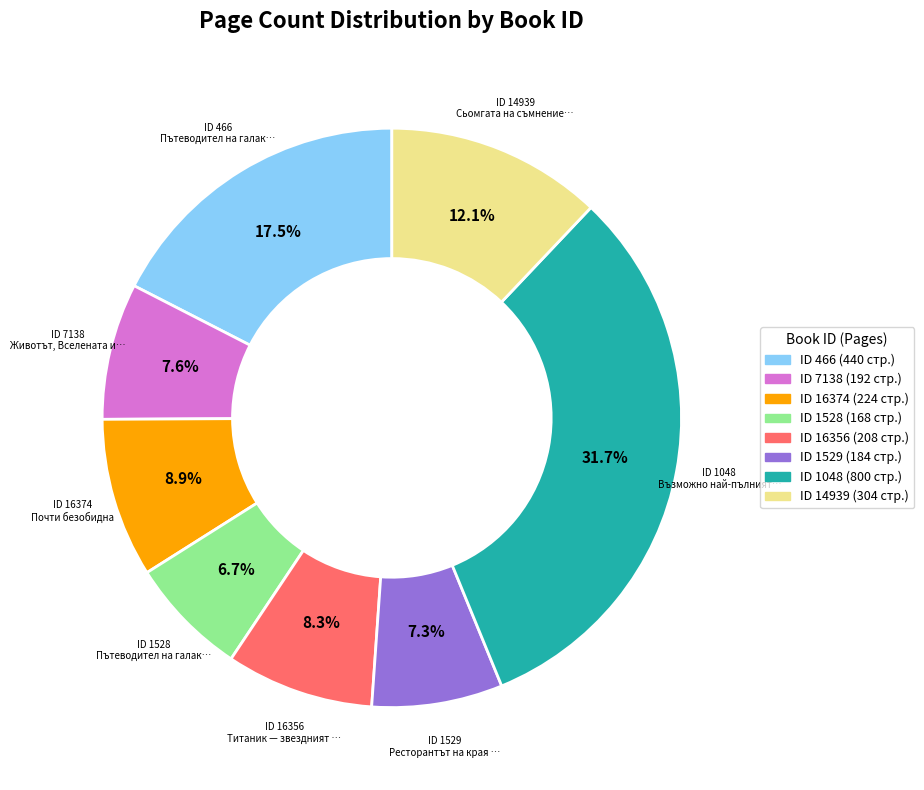

Is there any slice that represents more than half of the pie?

No